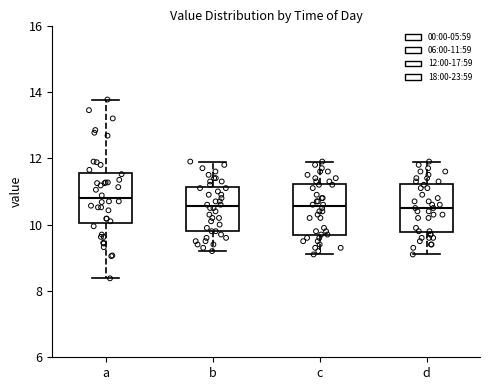

Where is the lower edge of the box for c on the y-axis? The values are not printed on the chart, so give them approximately, as read against the axis.

9.8